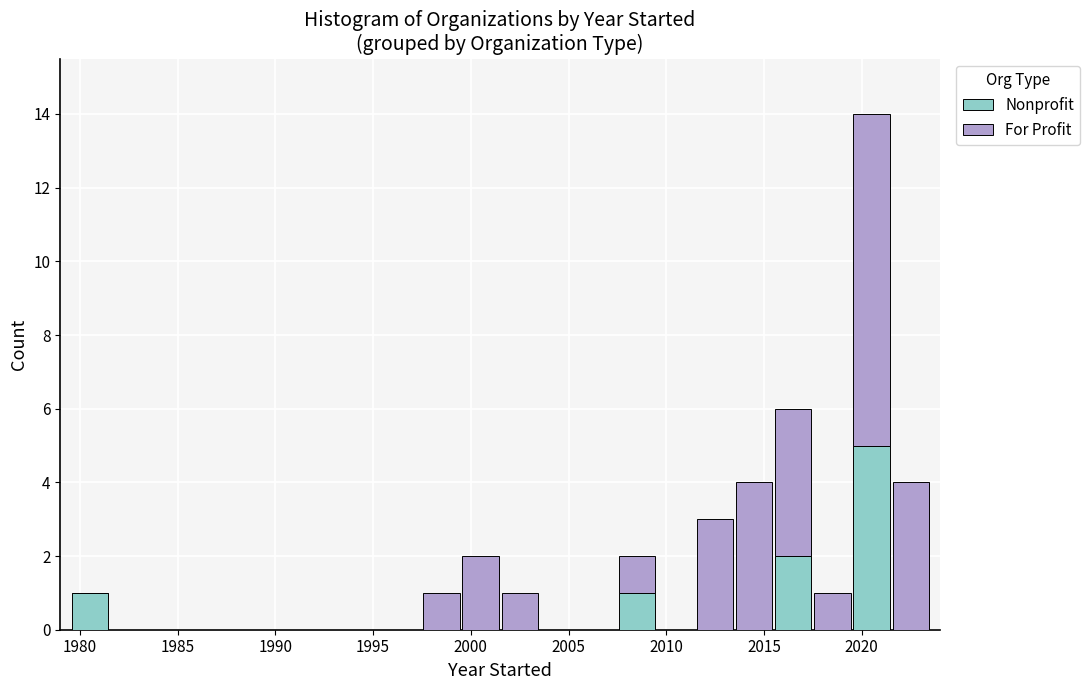

Reading left to right, list every stacked bar in this chart as the range it spans on the x-axis followed by its total height. The values are not printed on the chart, so give them approximately, as read against the axis.

1979.5 to 1981.5: 1
1981.5 to 1983.5: 0
1983.5 to 1985.5: 0
1985.5 to 1987.5: 0
1987.5 to 1989.5: 0
1989.5 to 1991.5: 0
1991.5 to 1993.5: 0
1993.5 to 1995.5: 0
1995.5 to 1997.5: 0
1997.5 to 1999.5: 1
1999.5 to 2001.5: 2
2001.5 to 2003.5: 1
2003.5 to 2005.5: 0
2005.5 to 2007.5: 0
2007.5 to 2009.5: 2
2009.5 to 2011.5: 0
2011.5 to 2013.5: 3
2013.5 to 2015.5: 4
2015.5 to 2017.5: 6
2017.5 to 2019.5: 1
2019.5 to 2021.5: 14
2021.5 to 2023.5: 4